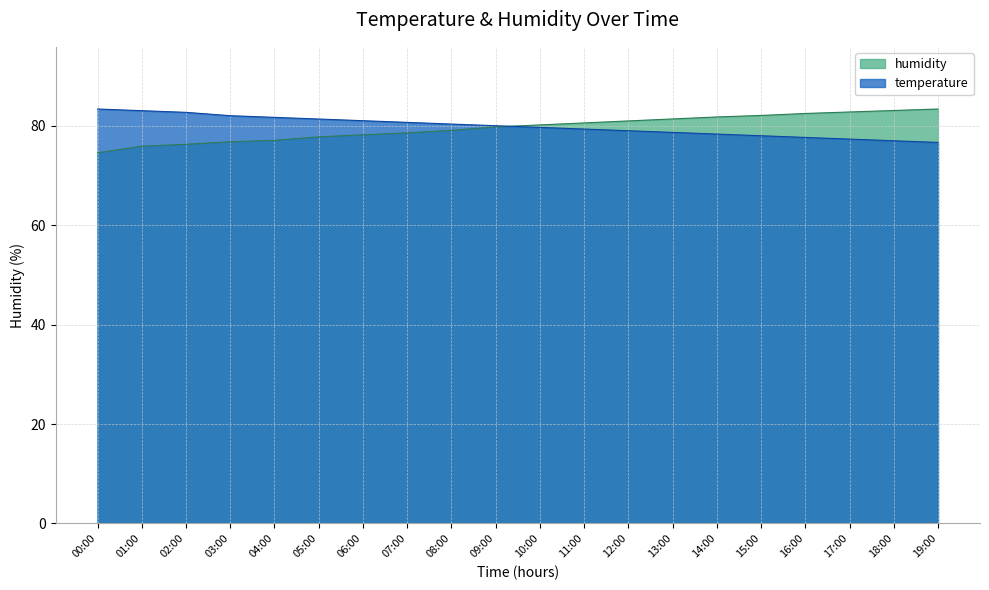

What is the label of the 2nd point from the right?

18:00